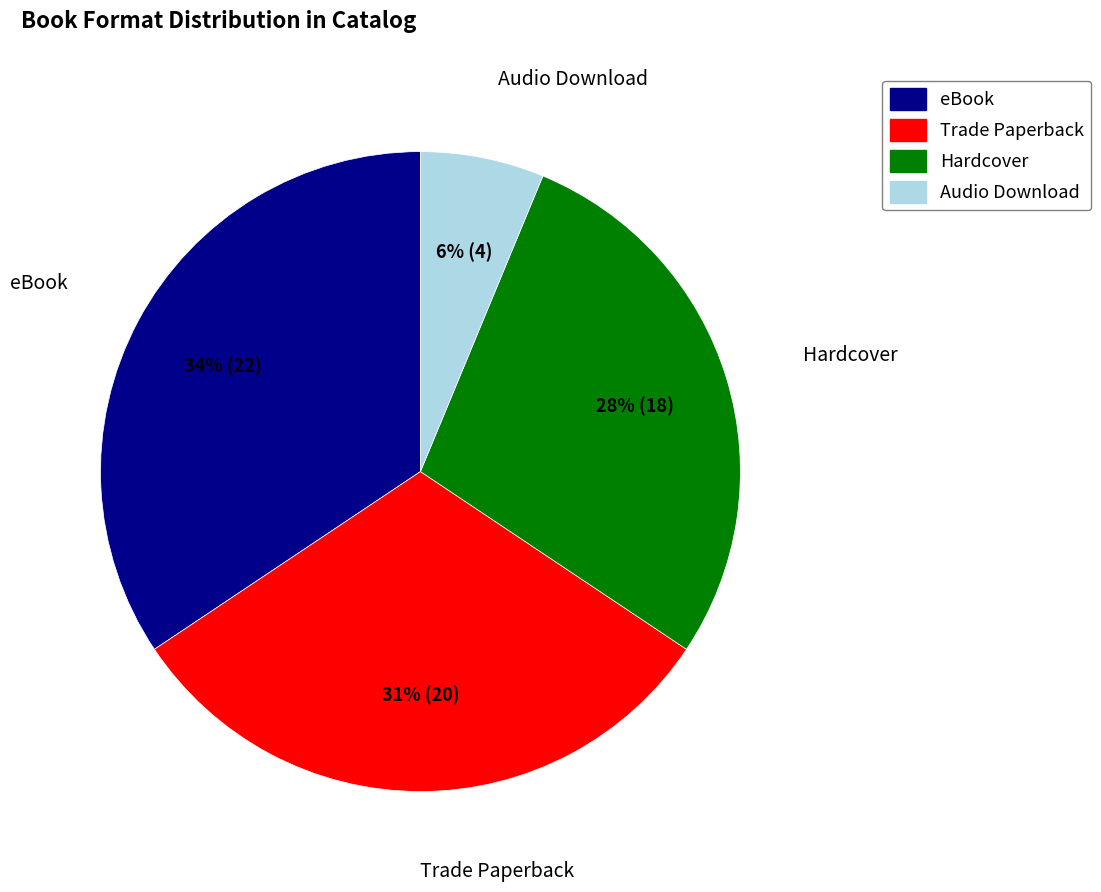

Do Hardcover and eBook together represent more than half of the pie?

Yes